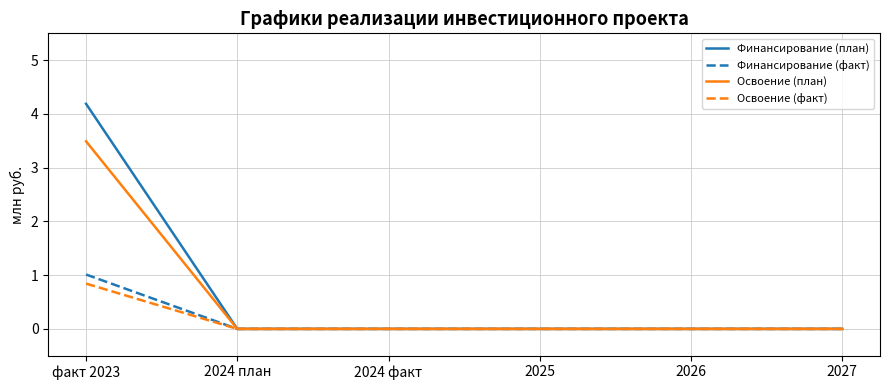

What position from the right is 2024 план?

5